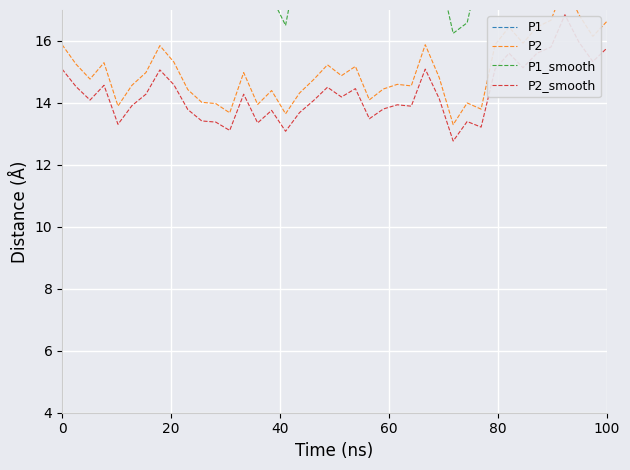

What is the minimum value for P2_smooth?

12.8